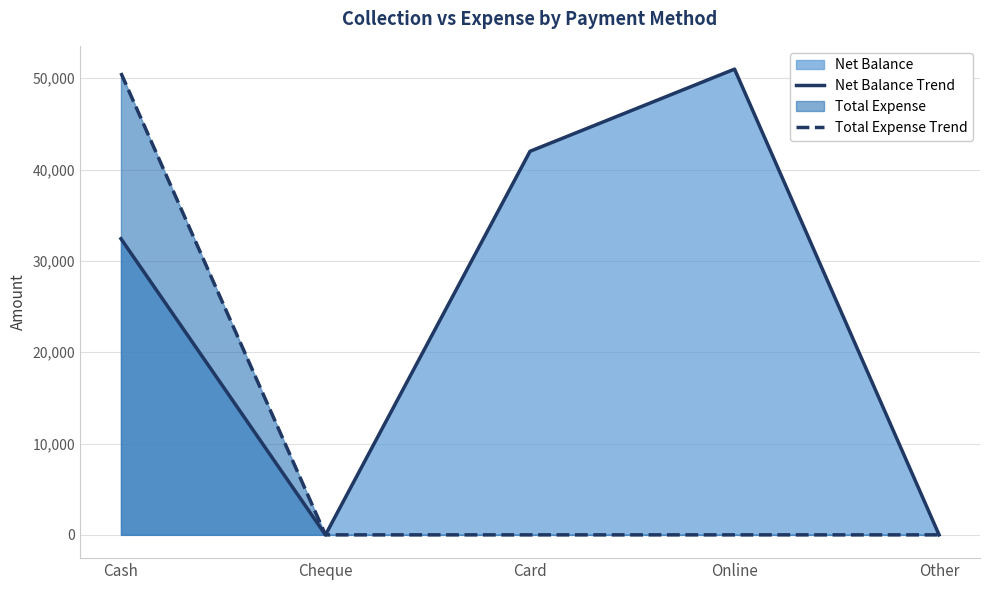

Reading right to left, transcribe all the data shown in this chart.

Net Balance Trend: Other=0	Online=51000	Card=42000	Cheque=0	Cash=32428
Total Expense Trend: Other=0	Online=0	Card=0	Cheque=0	Cash=50572